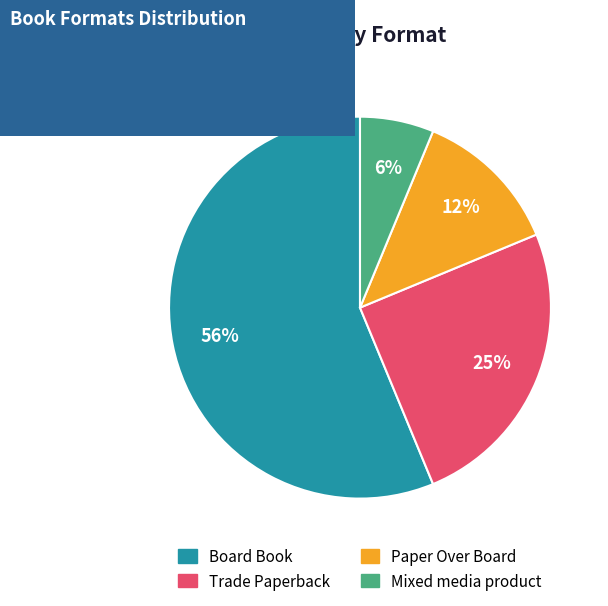

Do Trade Paperback and Paper Over Board together represent more than half of the pie?

No